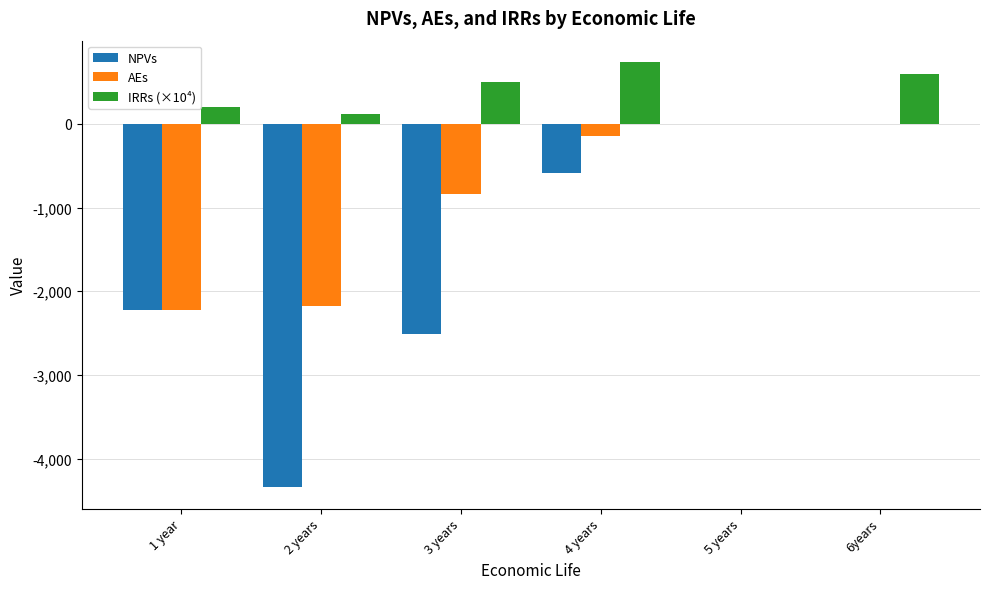

How many groups of bars are there?

6